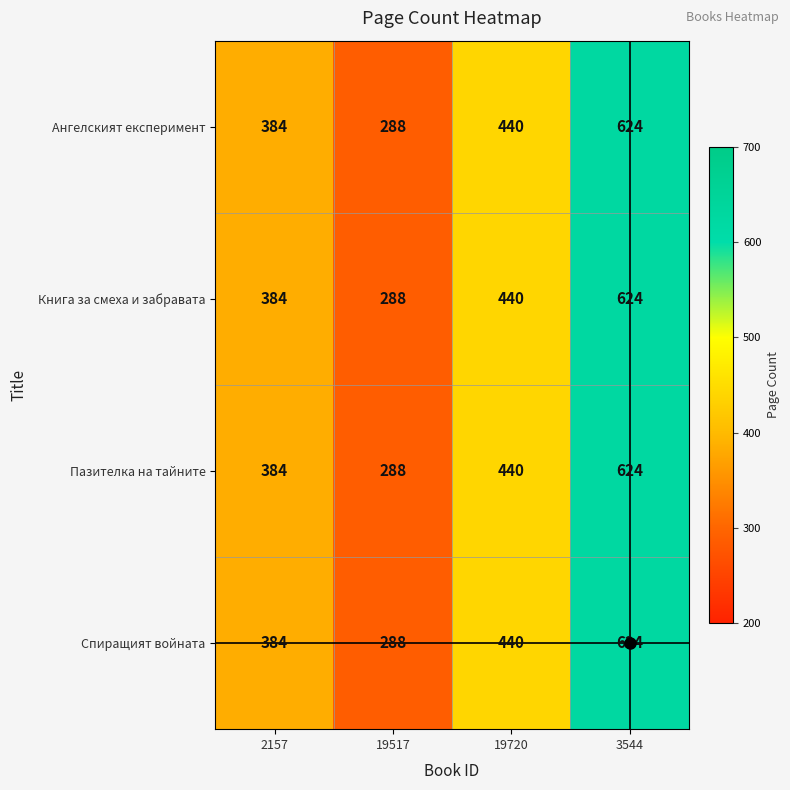

List the labels in order of Книга за смеха и забравата value, largest first.

3544, 19720, 2157, 19517